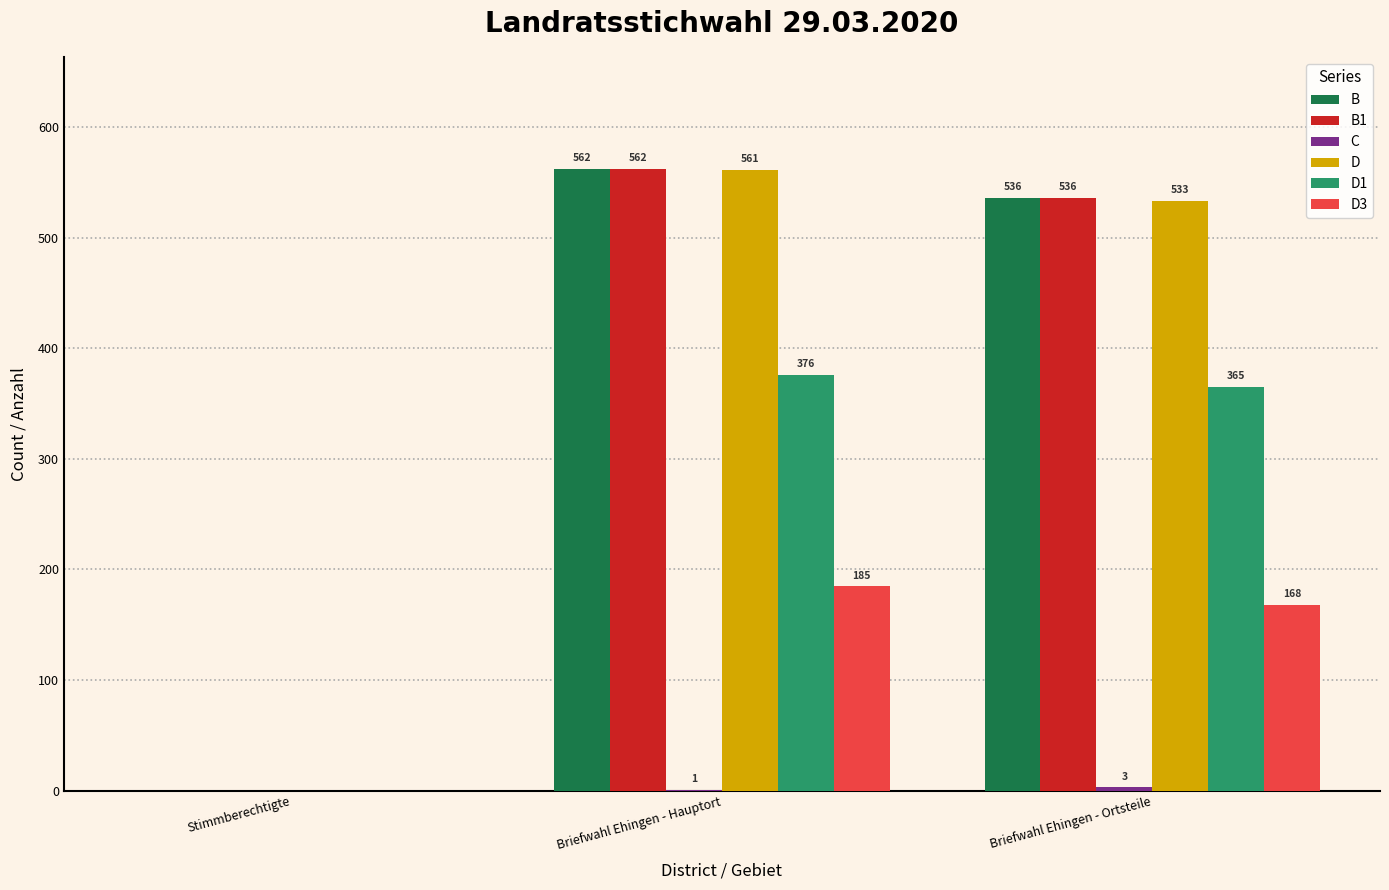

Which category has the highest value in the B series?

Briefwahl Ehingen - Hauptort